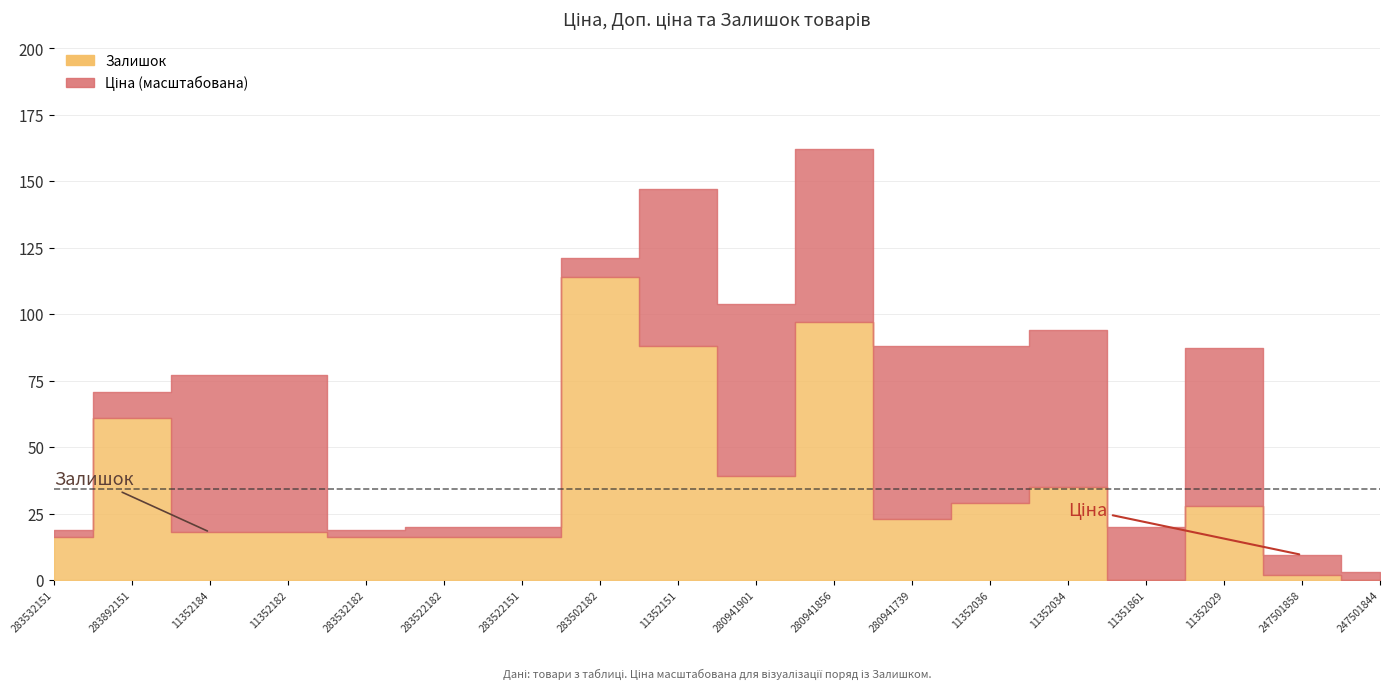

Reading right to left, what are all the values shown in this chart?

Ціна: 247501844=371.3	247501858=893.3	11352029=7098.8	11351861=2372.4	11352034=7098.8	11352036=7098.8	280941739=7792.9	280941856=7792.9	280941901=7792.9	11352151=7098.8	283502182=865.9	283522151=460.8	283522182=460.8	283532182=352.2	11352182=7098.8	11352184=7098.8	283892151=1174.7	283532151=352.2
Доп. ціна: 247501844=426.0	247501858=1023.7	11352029=7098.8	11351861=2372.0	11352034=7098.8	11352036=7098.8	280941739=7792.9	280941856=7792.9	280941901=7792.9	11352151=7098.8	283502182=5195.4	283522151=3686.5	283522182=3686.5	283532182=2818.0	11352182=7098.8	11352184=7098.8	283892151=4698.8	283532151=2818.0
Залишок: 247501844=0.0	247501858=2.0	11352029=28.0	11351861=0.0	11352034=35.0	11352036=29.0	280941739=23.0	280941856=97.0	280941901=39.0	11352151=88.0	283502182=114.0	283522151=16.0	283522182=16.0	283532182=16.0	11352182=18.0	11352184=18.0	283892151=61.0	283532151=16.0